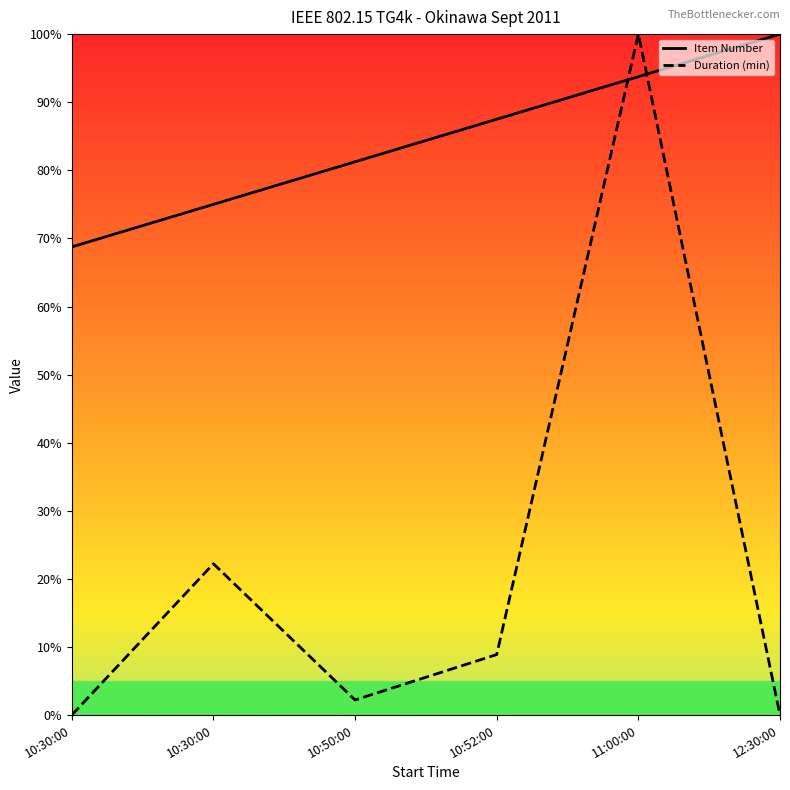

What is the difference between the maximum and minimum values in the Item Number series?

31.2